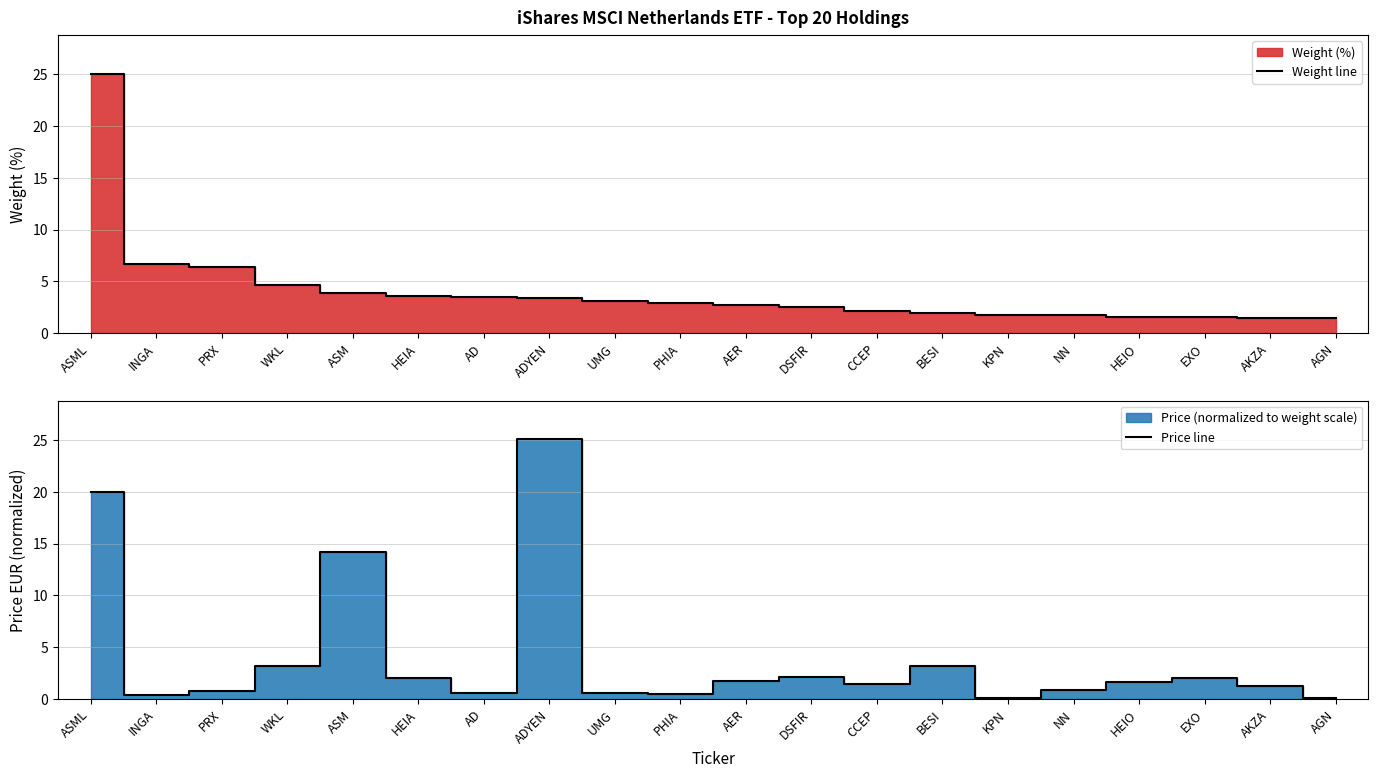

What is the total value across all series at AKZA?

2.7